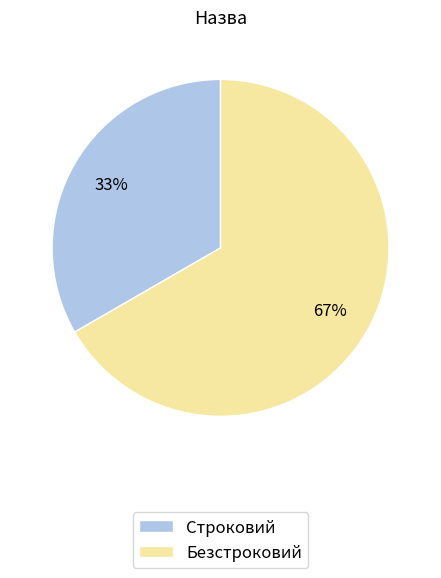

Do Строковий and Безстроковий together represent more than half of the pie?

Yes